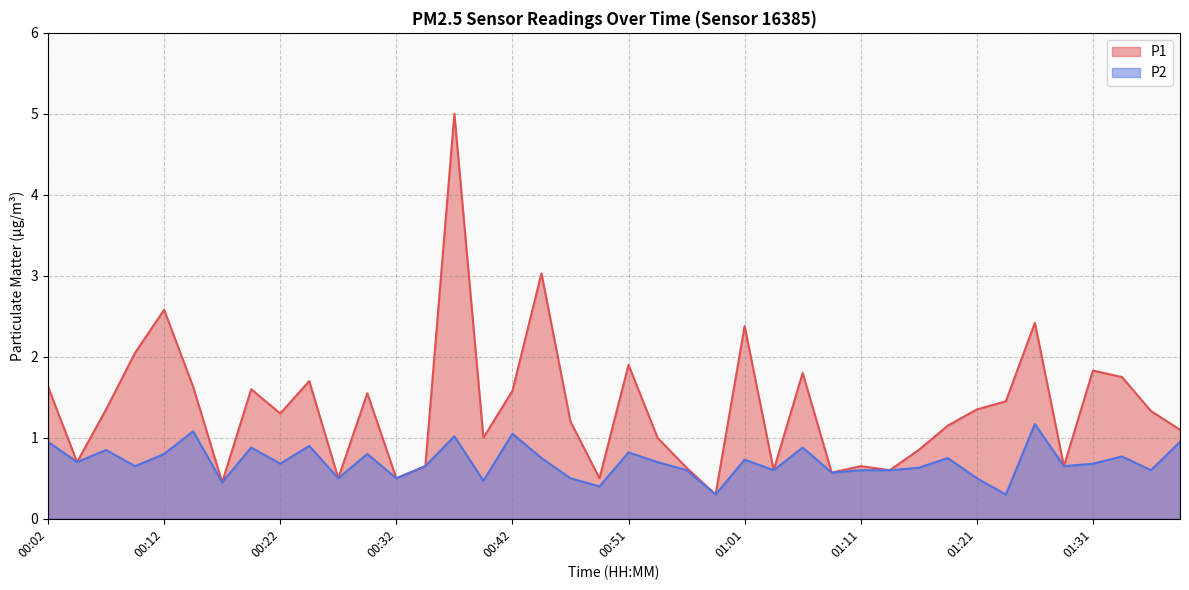

How many lines are shown in the chart?

2